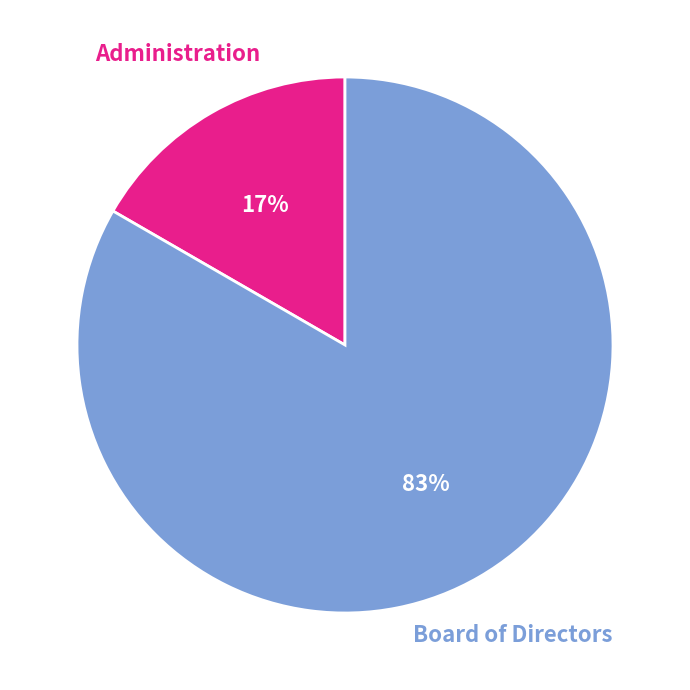

Which has a higher value, Administration or Board of Directors?

Board of Directors